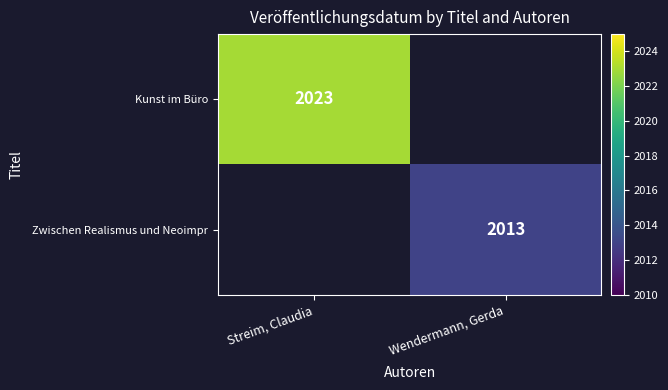

Is the value of Zwischen Realismus und Neoimpr at Wendermann, Gerda greater than the value of Kunst im Büro at Streim, Claudia?

No